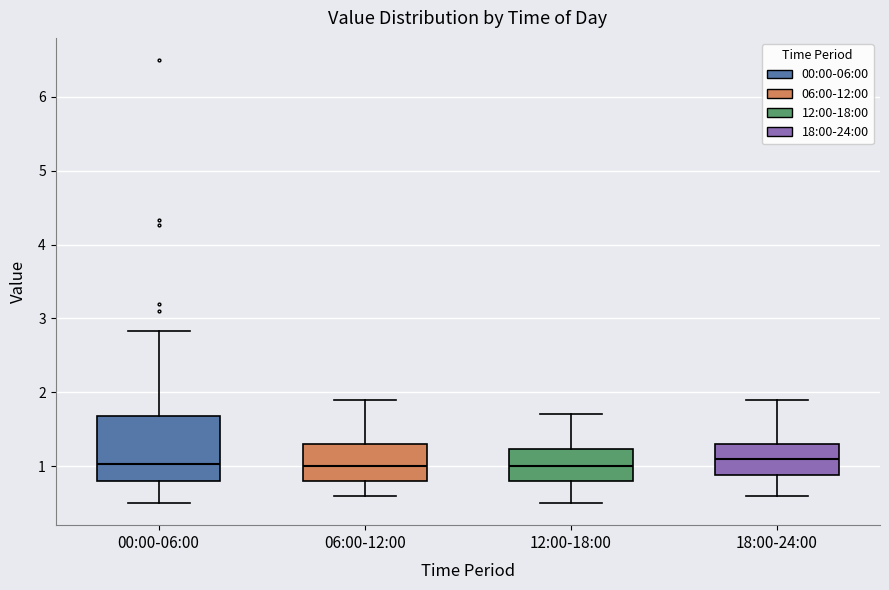

Where does the upper whisker of the box for 12:00-18:00 end on the y-axis? The values are not printed on the chart, so give them approximately, as read against the axis.

1.7